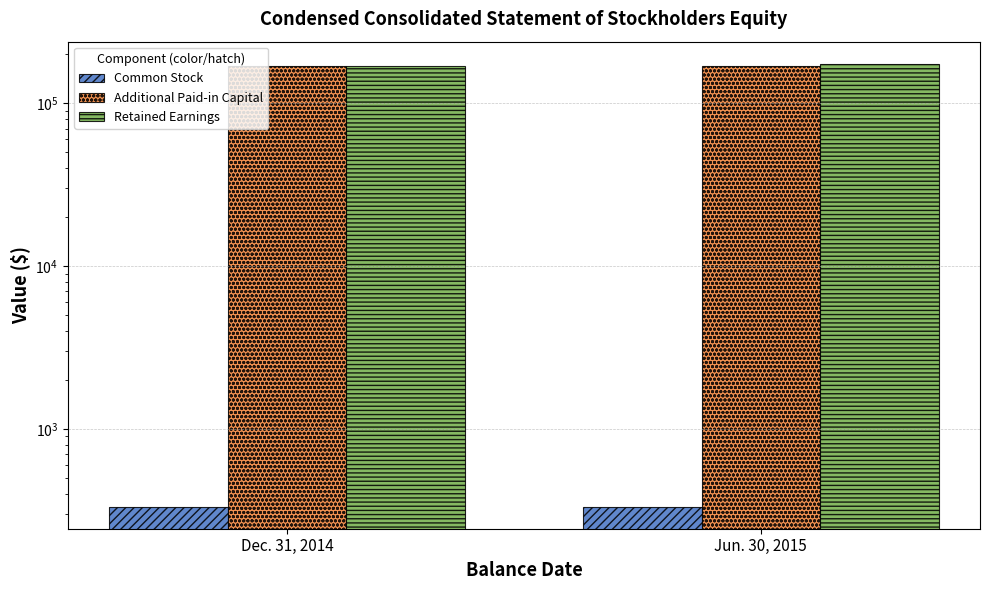

Which category has the lowest value across all series?

Dec. 31, 2014